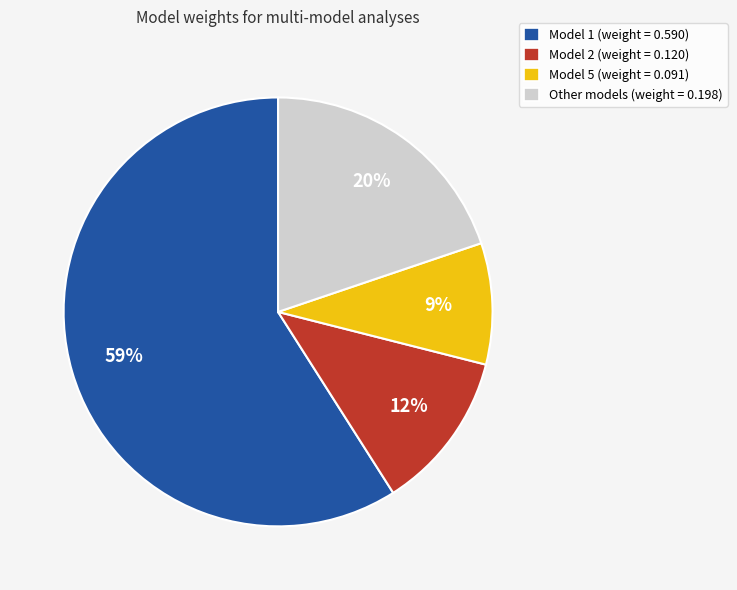

To the nearest percent, what is the difference between the largest and smallest slice percentages?

50%